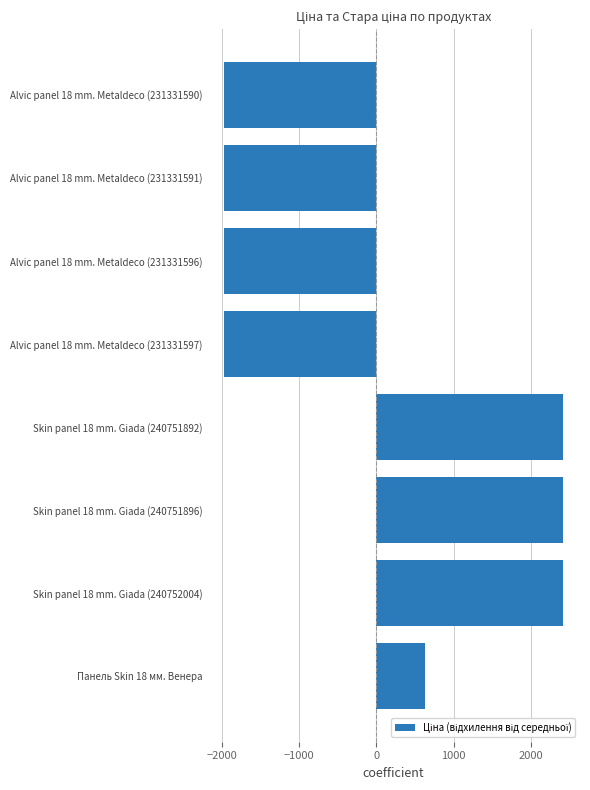

Is it true that the value at Alvic panel 18 mm. Metaldeco (231331596) is -1964.0?

True